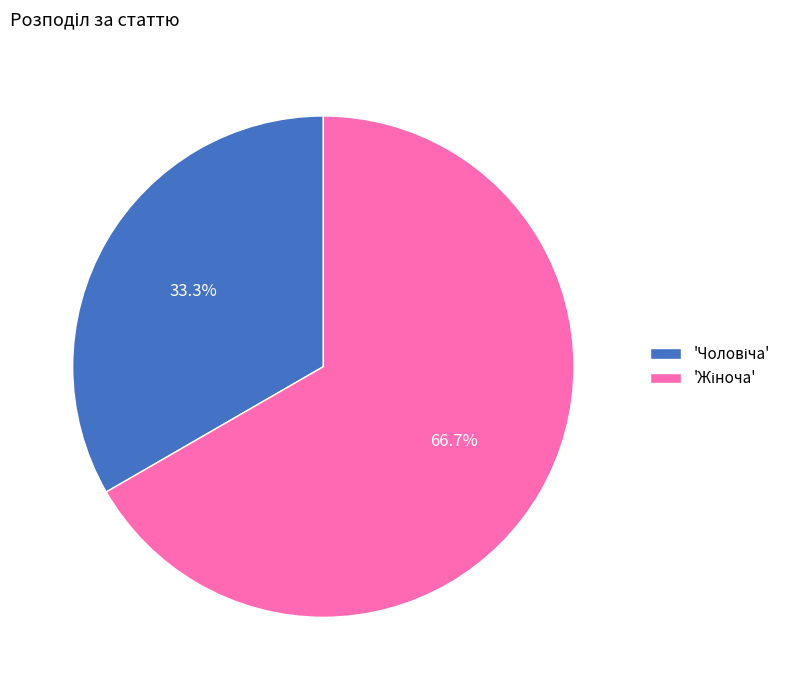

How many segments does this pie chart have?

2